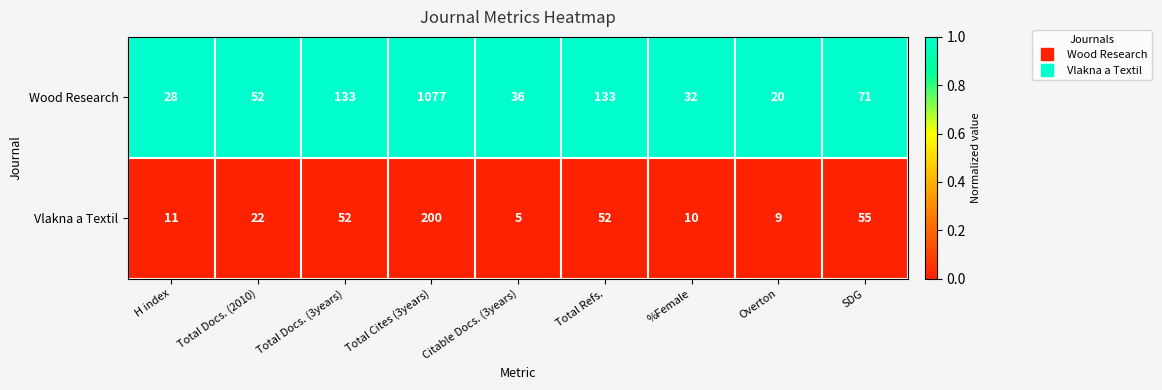

Which series has the widest spread of values?

Wood Research